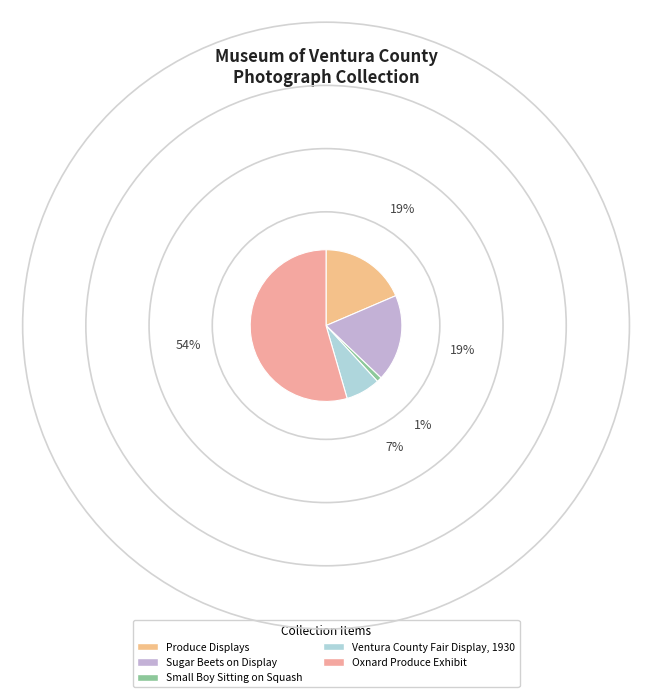

To the nearest percent, what is the difference between the Small Boy Sitting on Squash and Sugar Beets on Display slice percentages?

17%